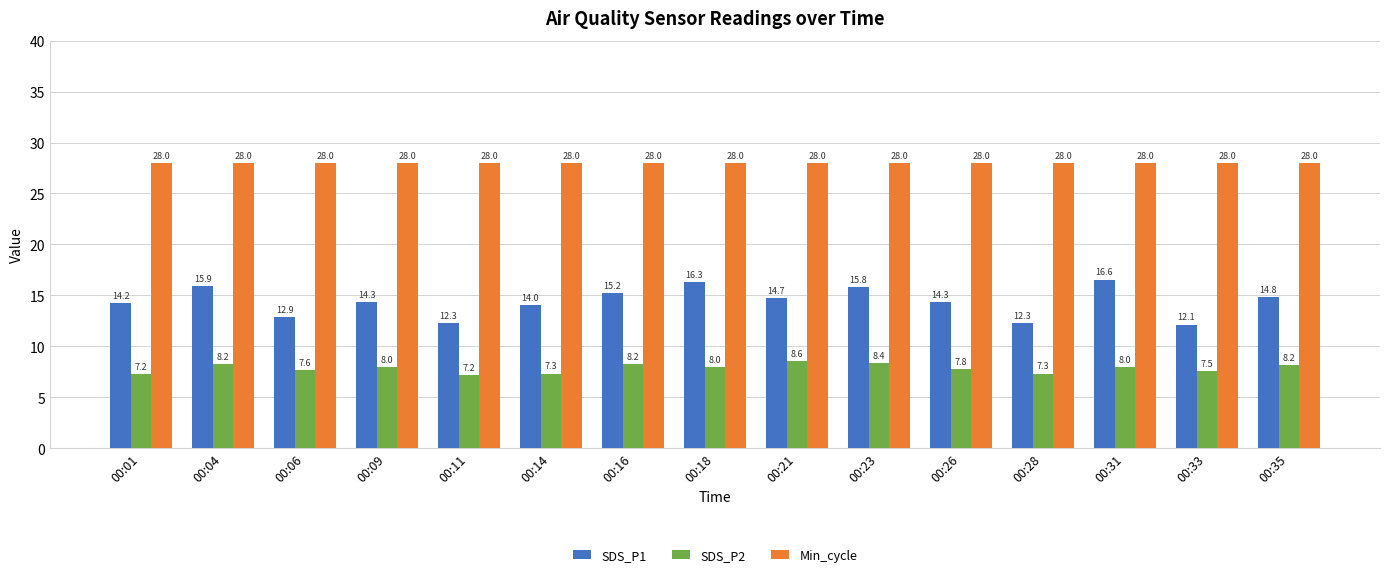

What is the sum of the Min_cycle values at 00:09 and 00:16?

56.0